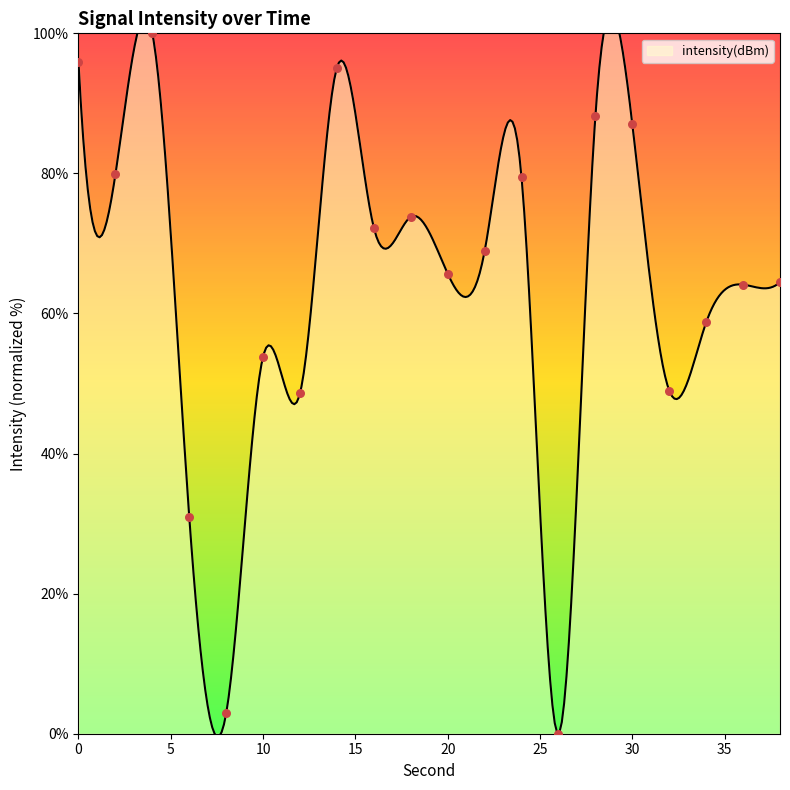

What is the change in value from 4 to 30?

-13.0